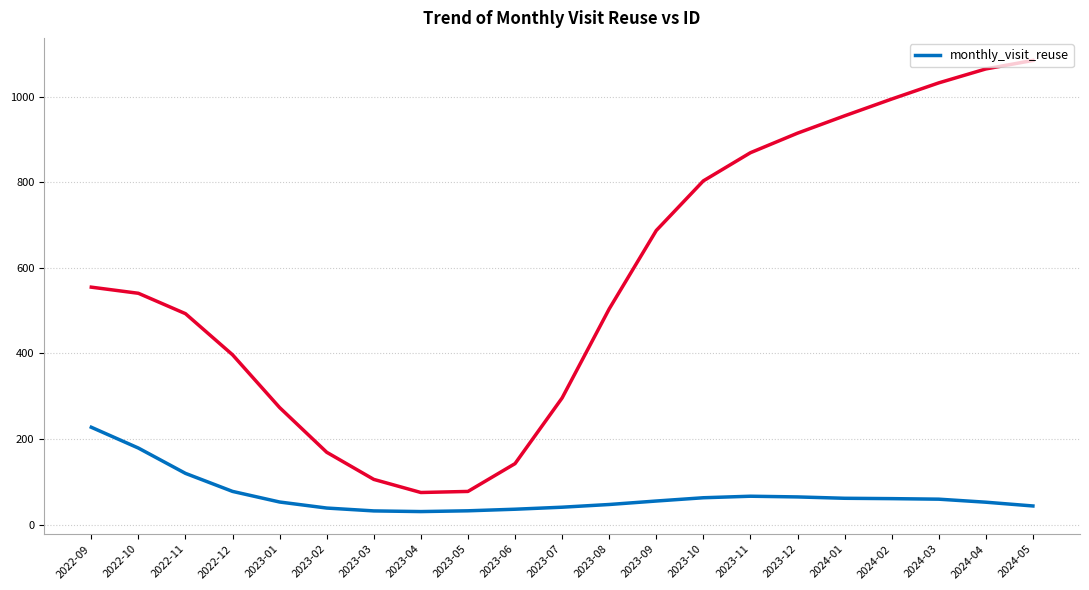

Count the number of categories in the chart.

21